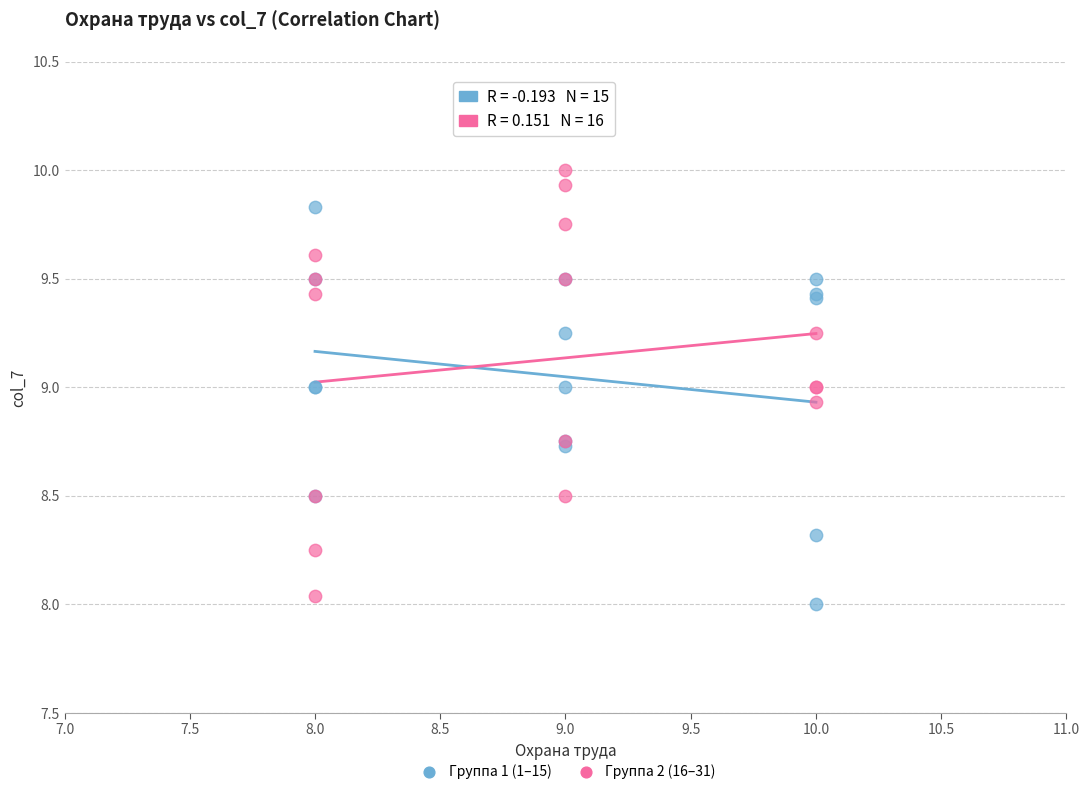

Which series has the largest Y range (max minus min)?

Группа 2 (16–31)